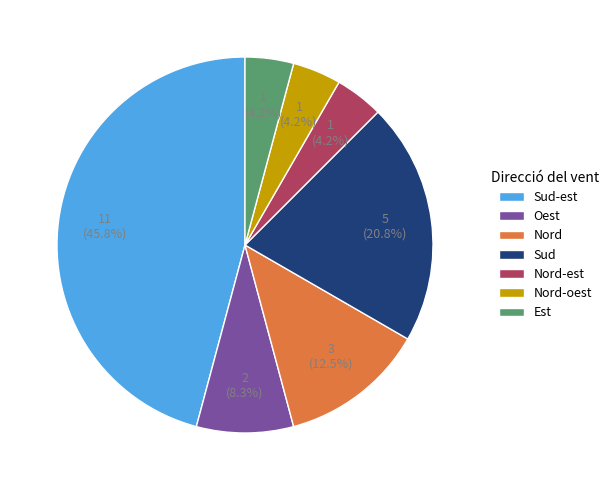

Count the number of slices in the pie.

7